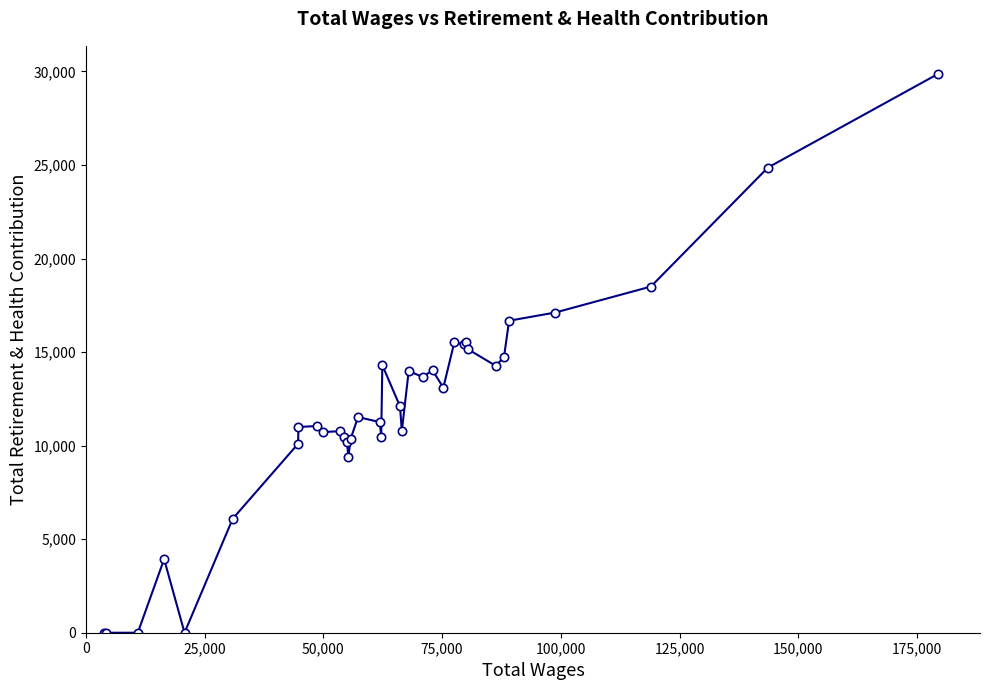

What is the difference between the second highest and second lowest values?

24864